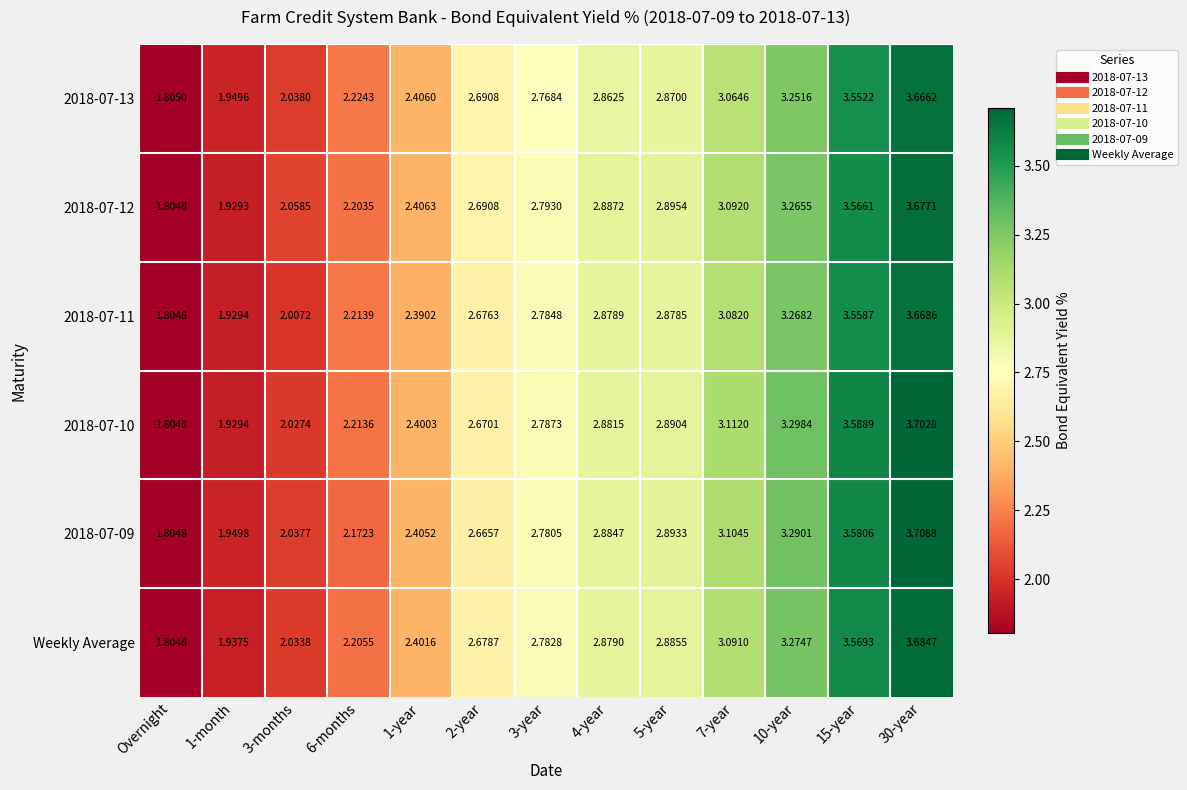

How many values in the 2018-07-10 series exceed 2?

11